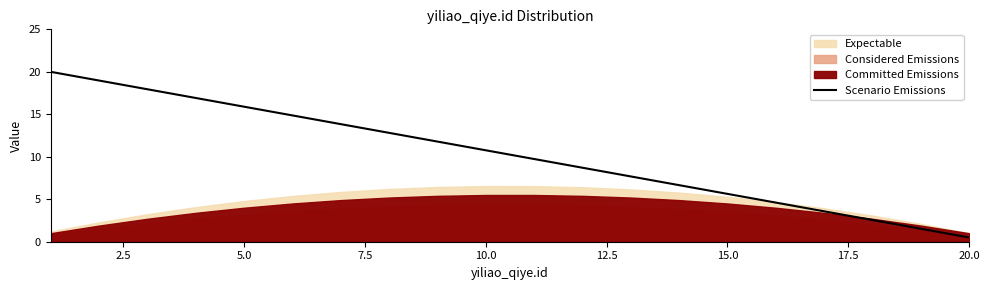

Which category has the lowest value in the Scenario Emissions series?

20.0